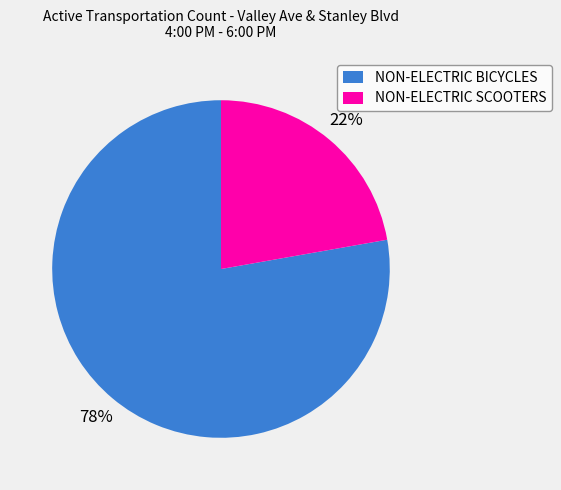

Is it true that NON-ELECTRIC SCOOTERS is 36% of the pie?

False